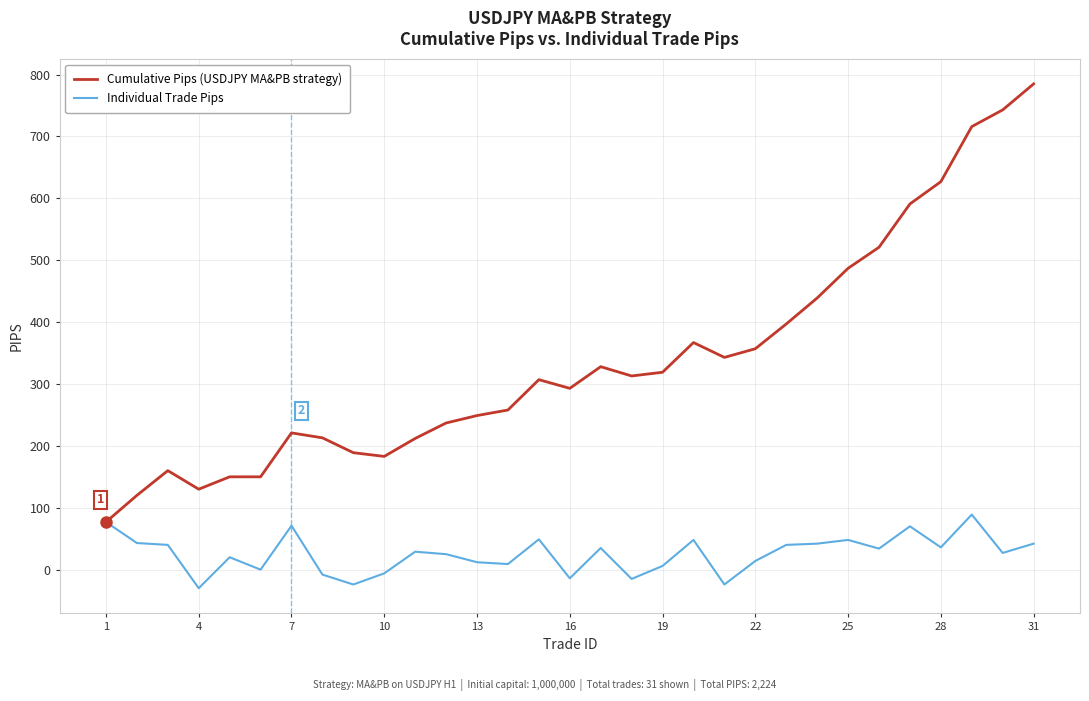

Rank the series by their average value, from lowest to highest.

Individual Trade Pips, Cumulative Pips (USDJPY MA&PB strategy)